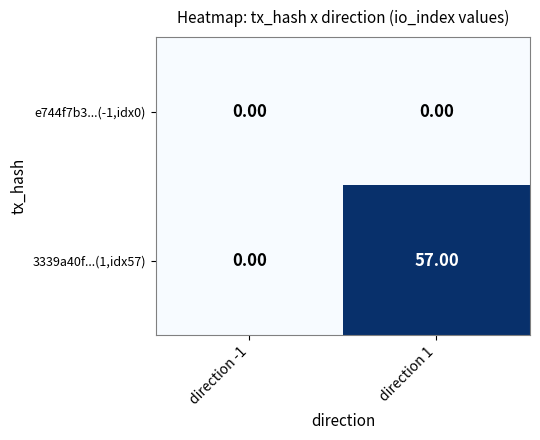

What is the difference between the 3339a40f...(1,idx57) values at direction -1 and direction 1?

57